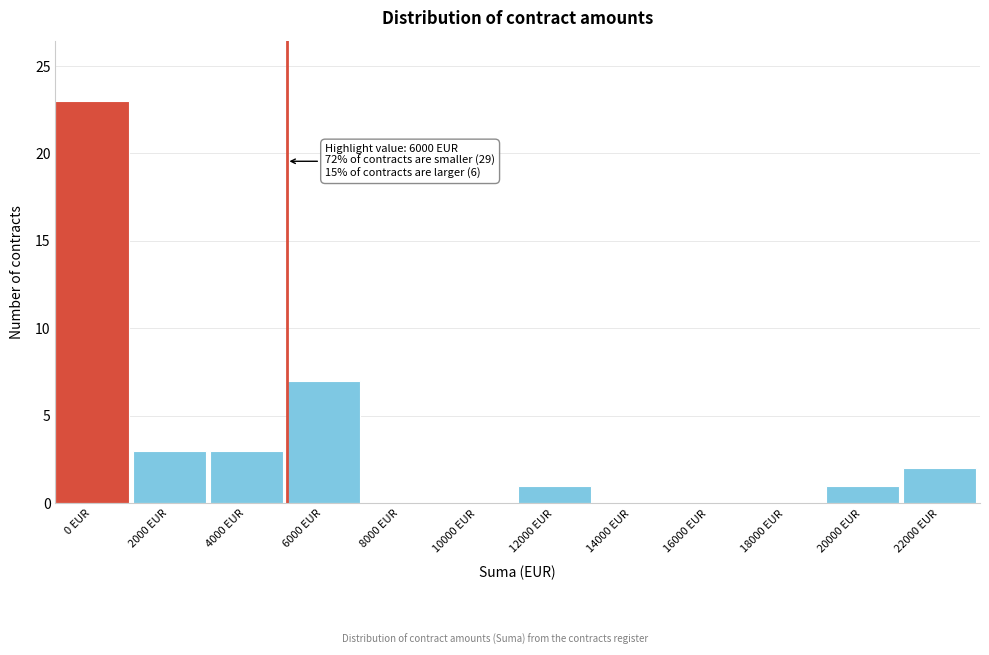

Reading left to right, transcribe all the data shown in this chart.

0 EUR=23	2000 EUR=3	4000 EUR=3	6000 EUR=7	8000 EUR=0	10000 EUR=0	12000 EUR=1	14000 EUR=0	16000 EUR=0	18000 EUR=0	20000 EUR=1	22000 EUR=2